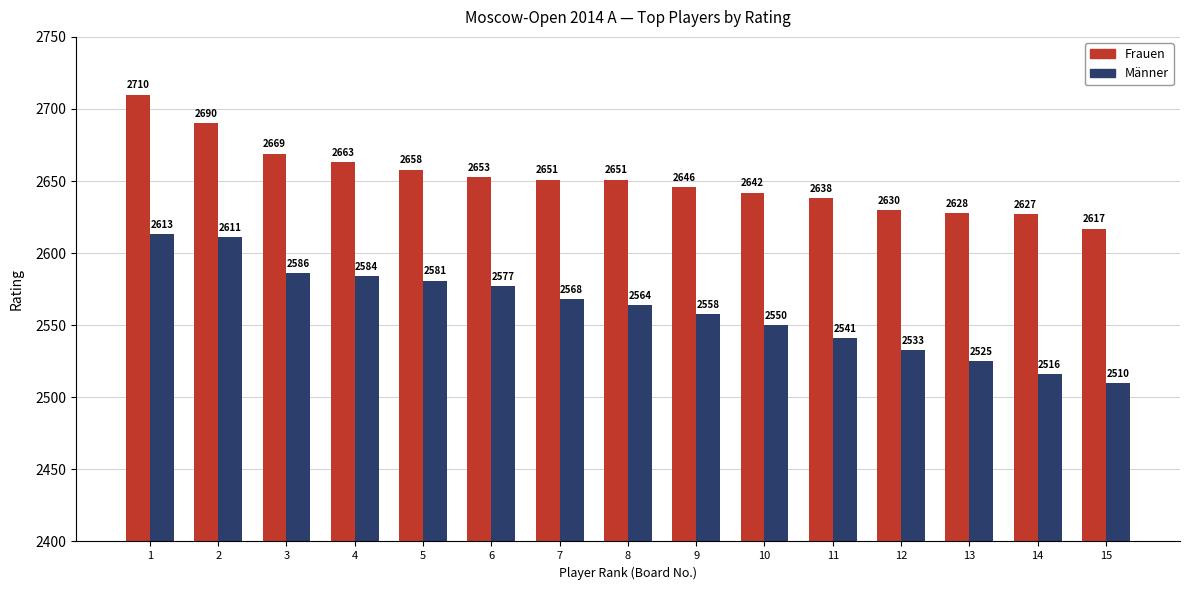

Count the number of data series in this chart.

2